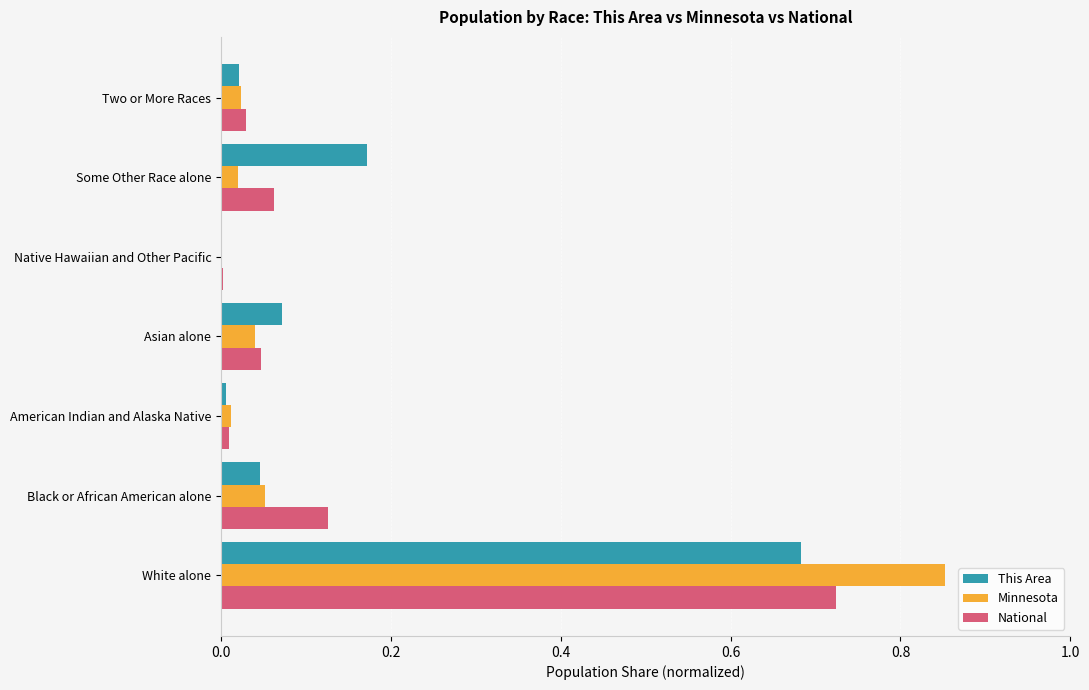

Which series changed the most between American Indian and Alaska Native and Some Other Race alone?

This Area